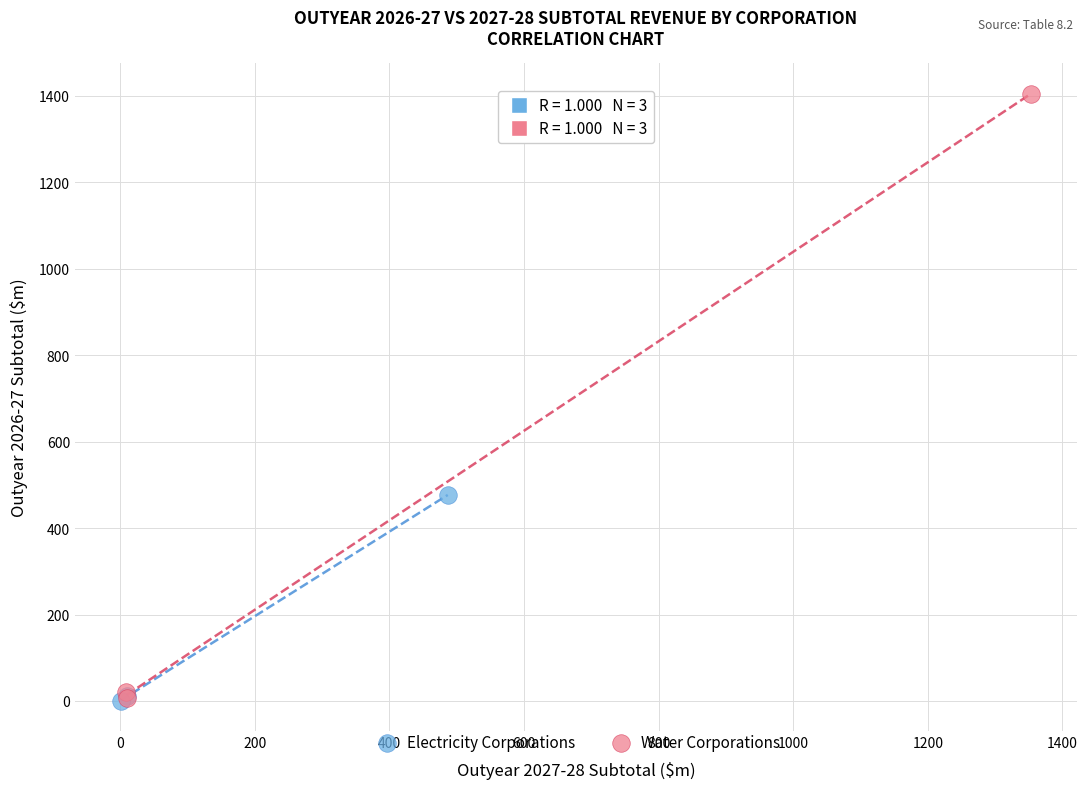

Which series has the widest spread of Y values?

Water Corporations